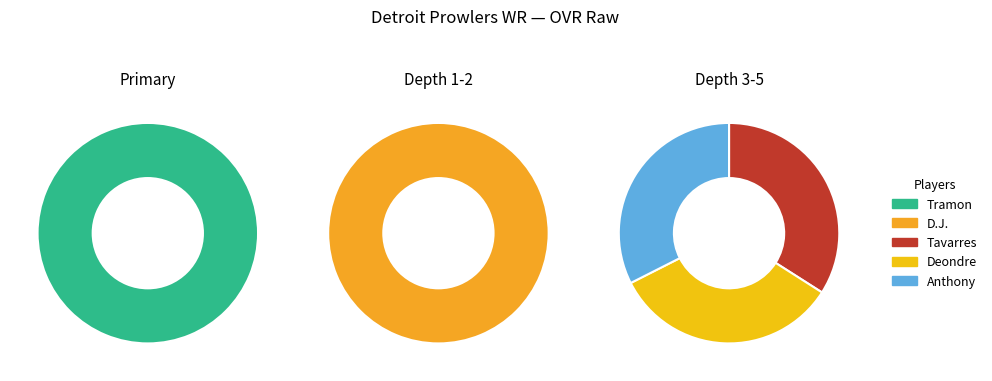

What is the largest slice in the pie chart?

Tramon